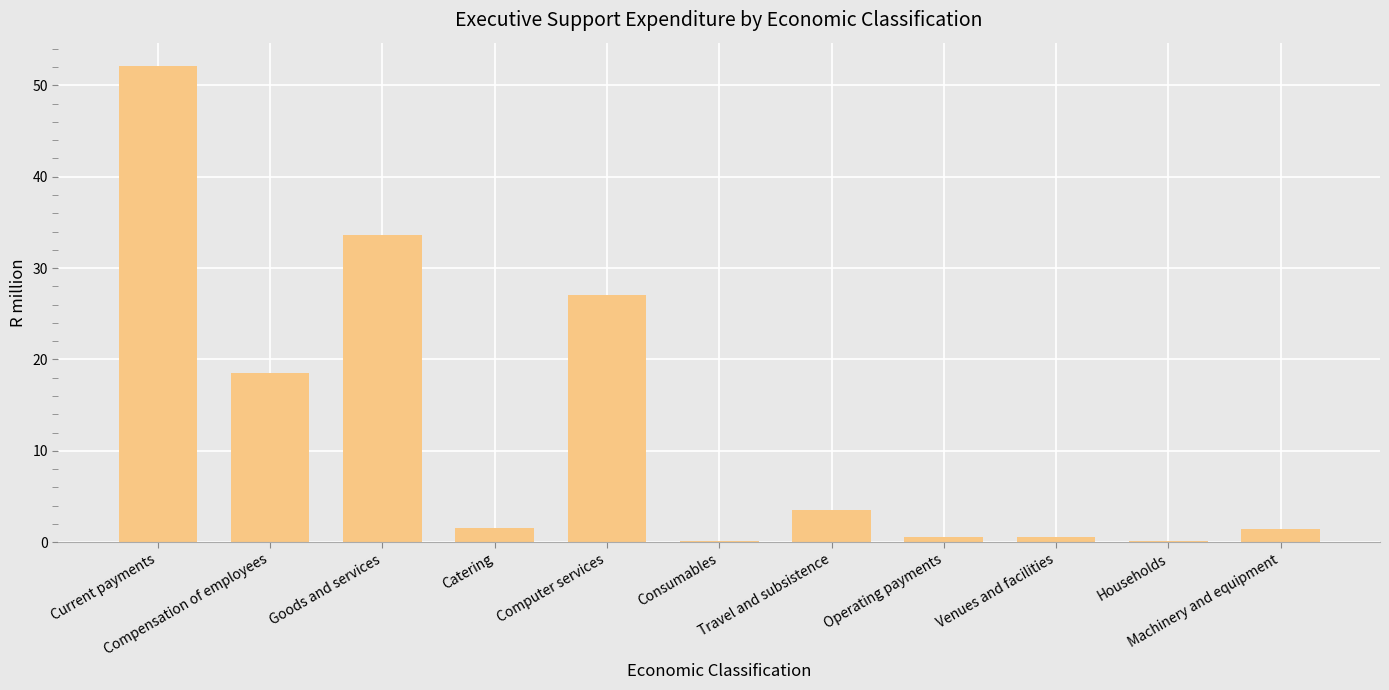

Does the chart contain stacked bars?

No